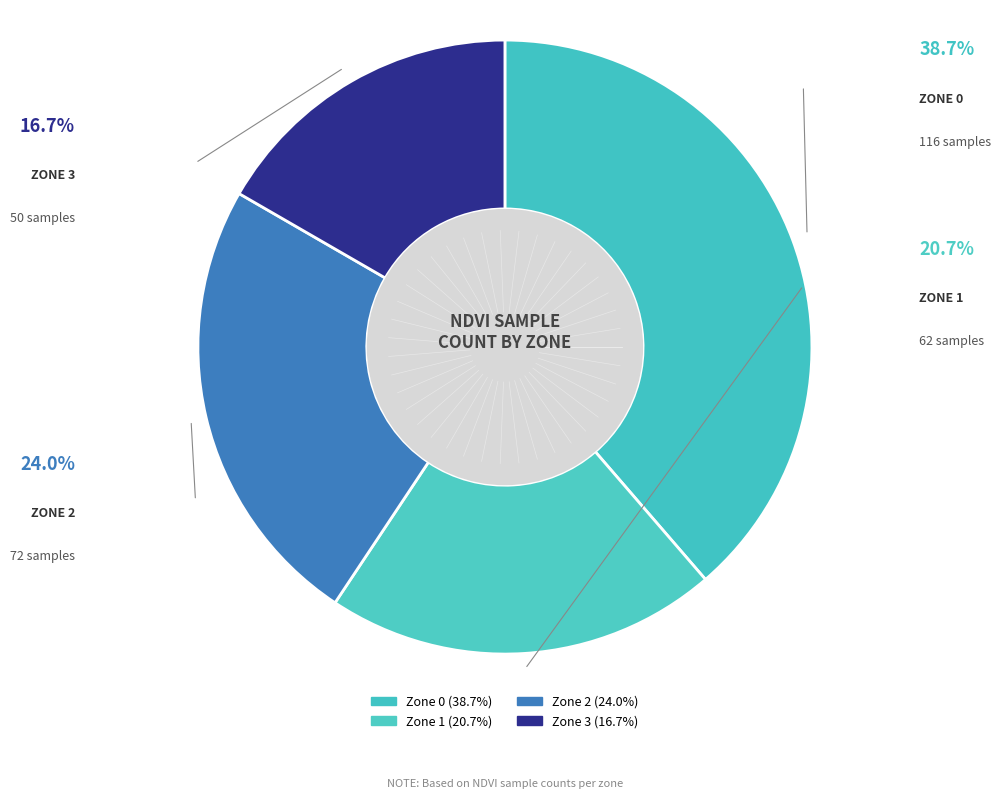

What percentage is NOT represented by Zone 3?

83.3%